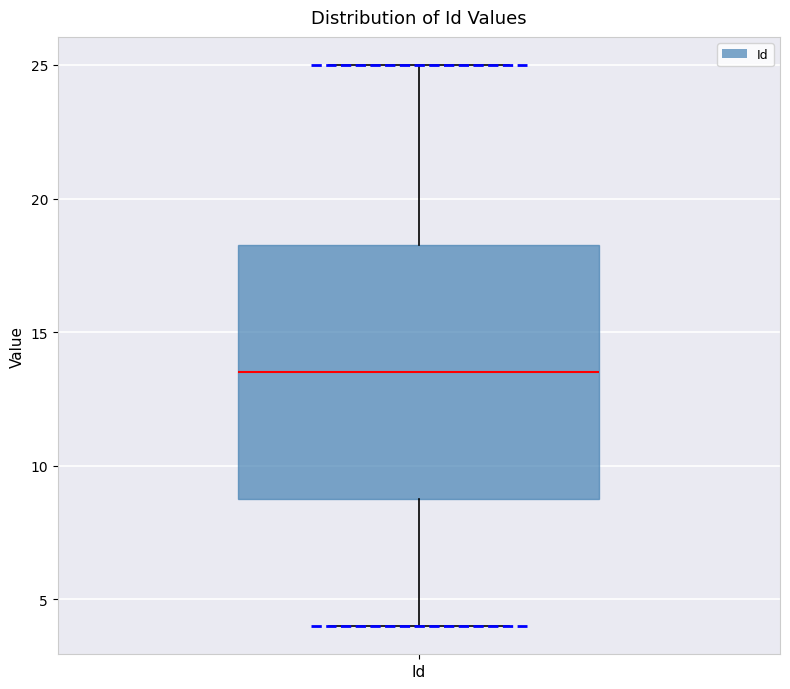

Where does the upper whisker of the box for Id end on the y-axis? The values are not printed on the chart, so give them approximately, as read against the axis.

25.0